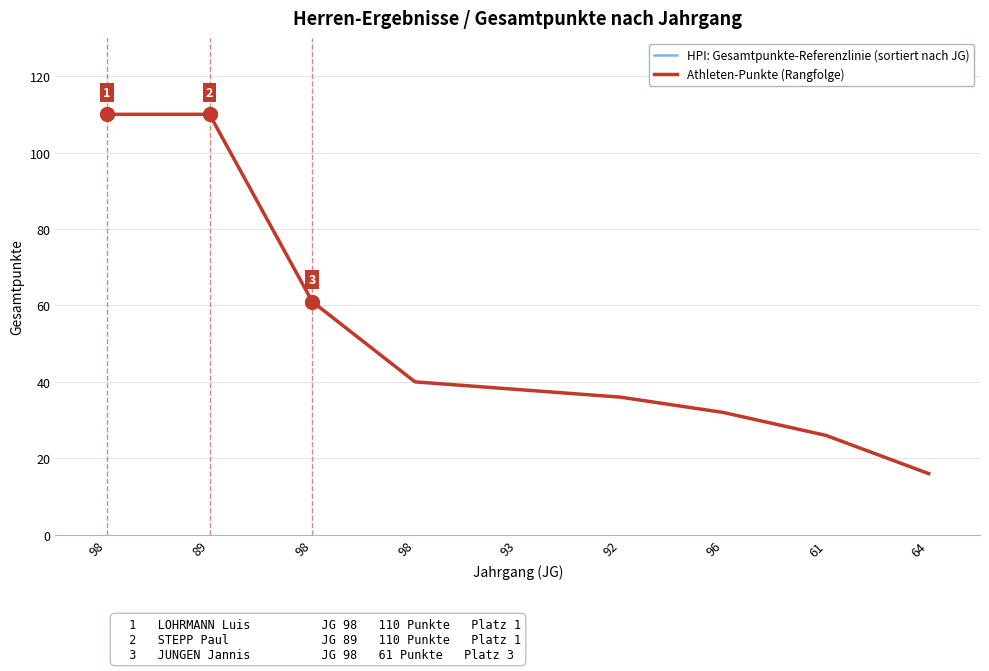

Which category has the lowest value in the HPI: Gesamtpunkte-Referenzlinie (sortiert nach JG) series?

89